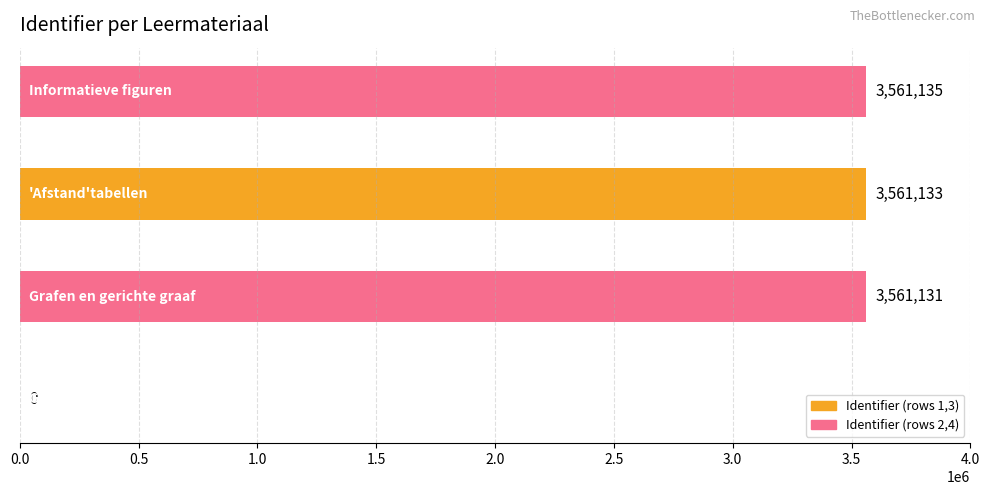

Are the bars horizontal?

Yes